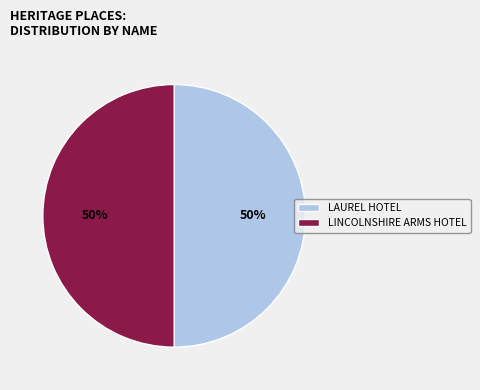

Approximately how many times larger is the value at LAUREL HOTEL compared to LINCOLNSHIRE ARMS HOTEL?

1.0